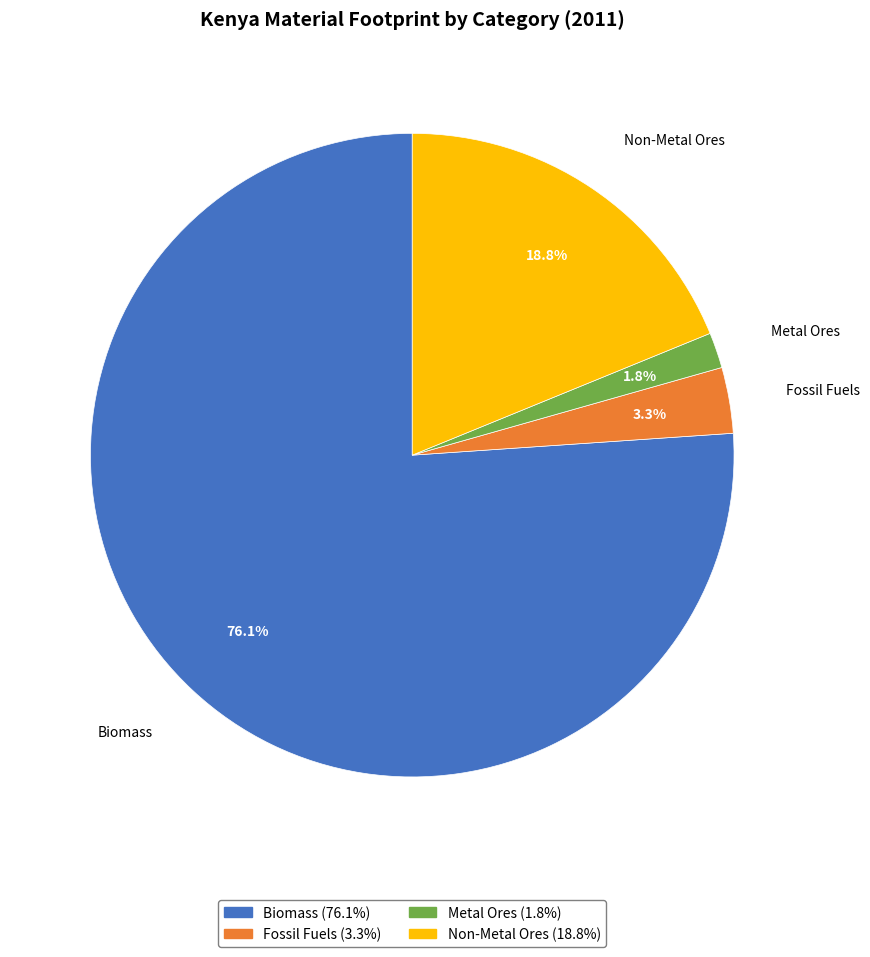

What is the largest slice in the pie chart?

Biomass